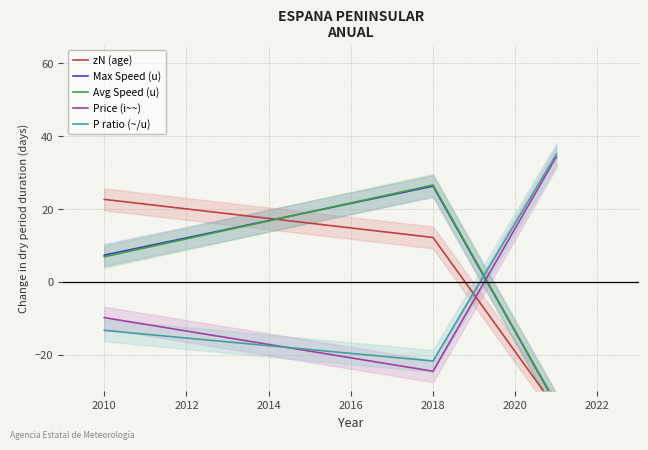

The value of Price (i~~) at 2010 is -9.8. True or false?

True